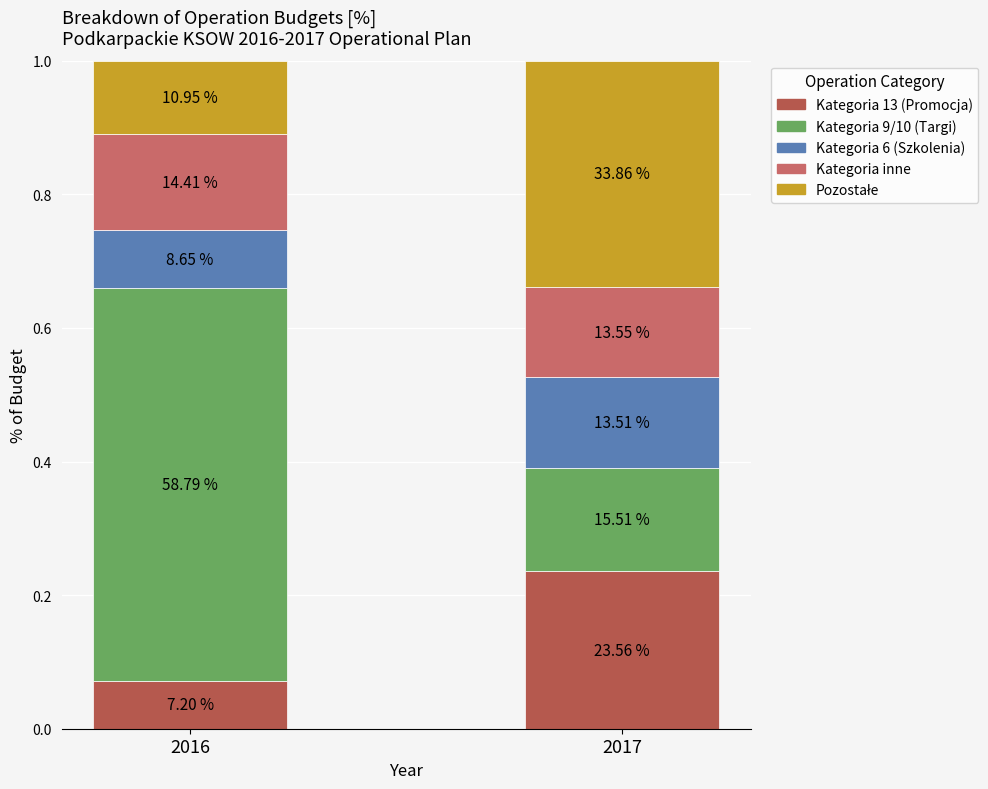

How many Kategoria 6 (Szkolenia) values are between 0 and 1?

2